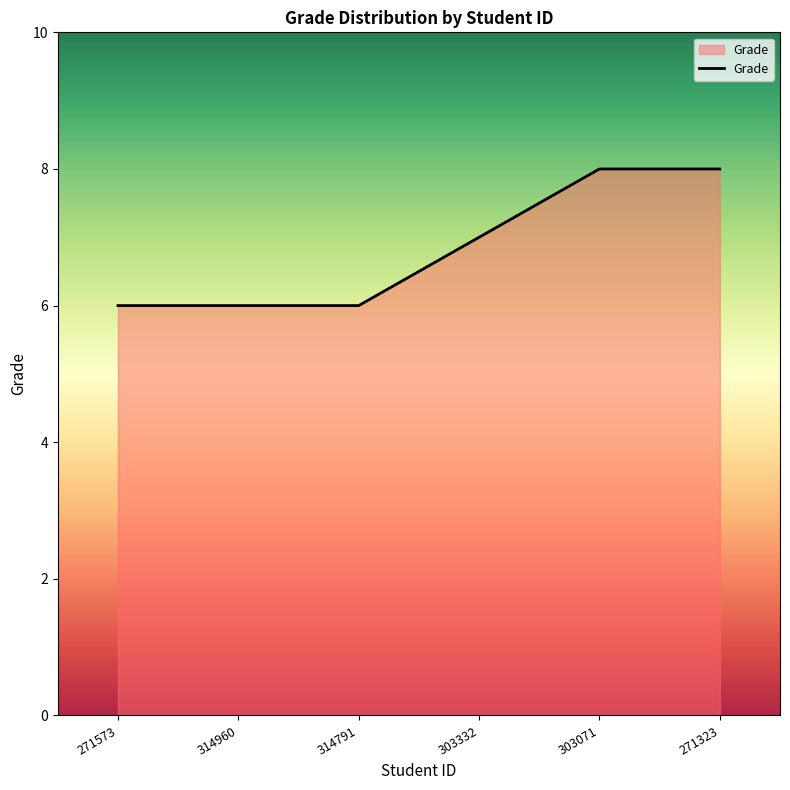

What is the change in value from 314791 to 271323?

+2